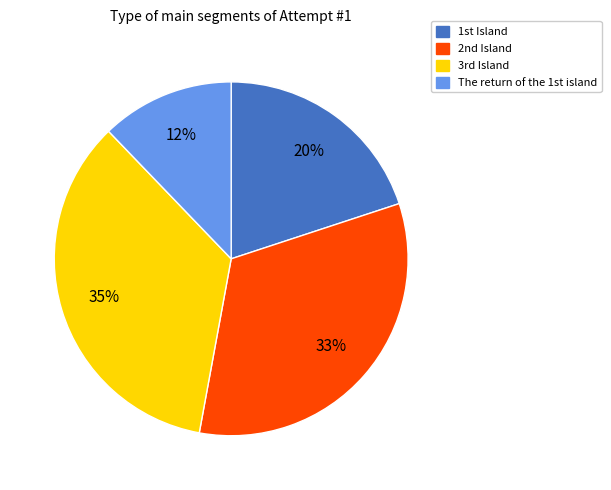

To the nearest percent, what is the average slice percentage?

25%